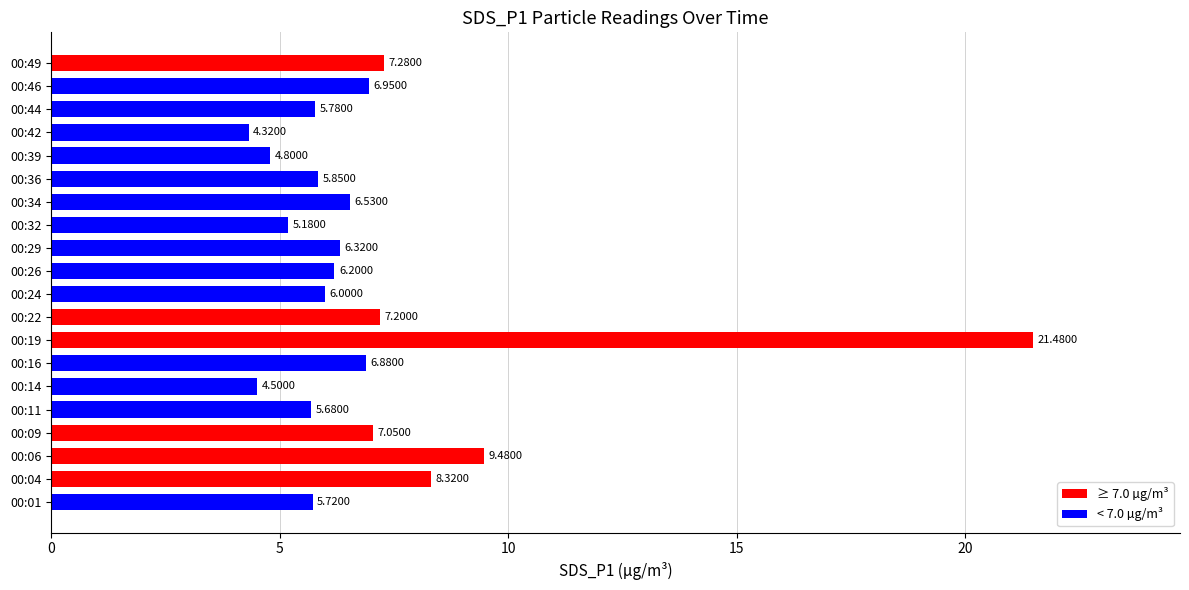

Does the chart contain stacked bars?

No